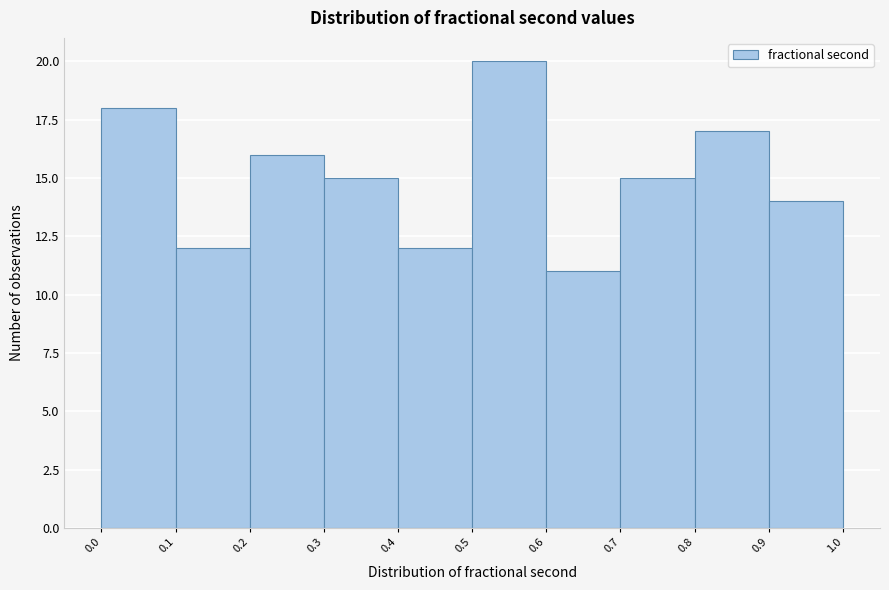

Reading left to right, list every bar in this chart as the range it spans on the x-axis followed by its height. The values are not printed on the chart, so give them approximately, as read against the axis.

0.0 to 0.1: 18
0.1 to 0.2: 12
0.2 to 0.3: 16
0.3 to 0.4: 15
0.4 to 0.5: 12
0.5 to 0.6: 20
0.6 to 0.7: 11
0.7 to 0.8: 15
0.8 to 0.9: 17
0.9 to 1.0: 14